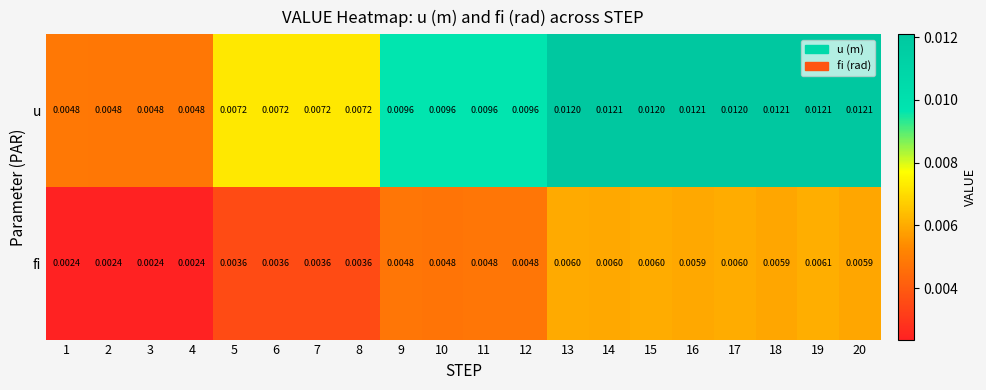

Which series has the widest spread of values?

u